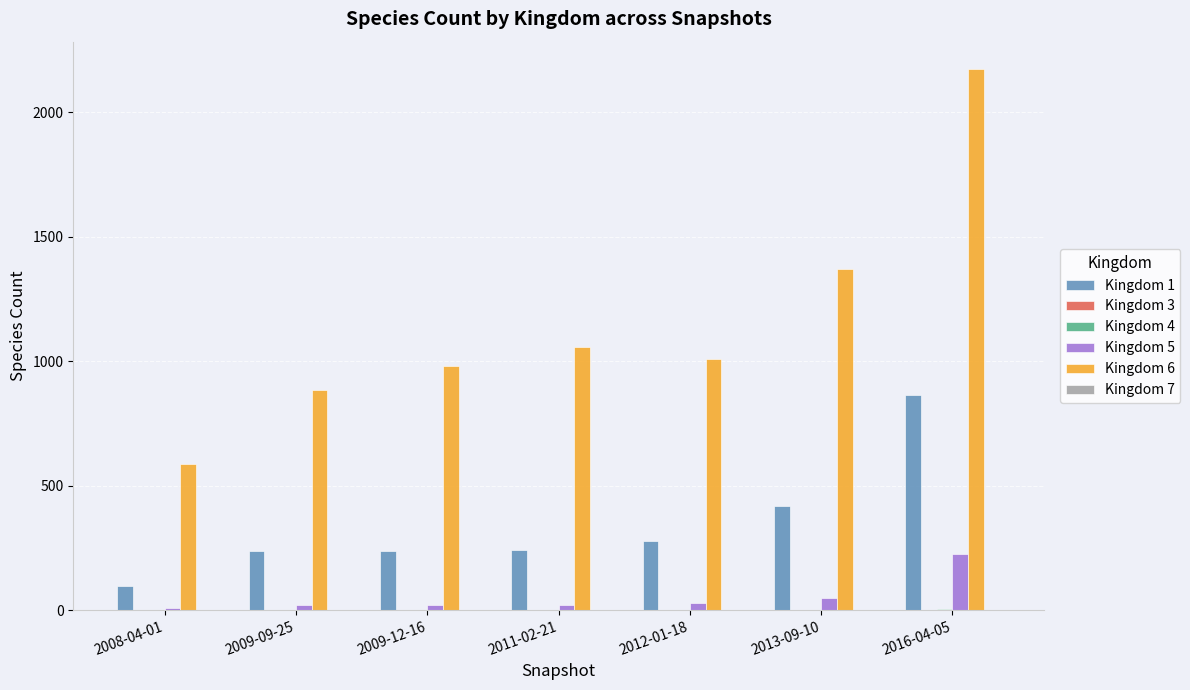

Which category has the highest value in the Kingdom 5 series?

2016-04-05